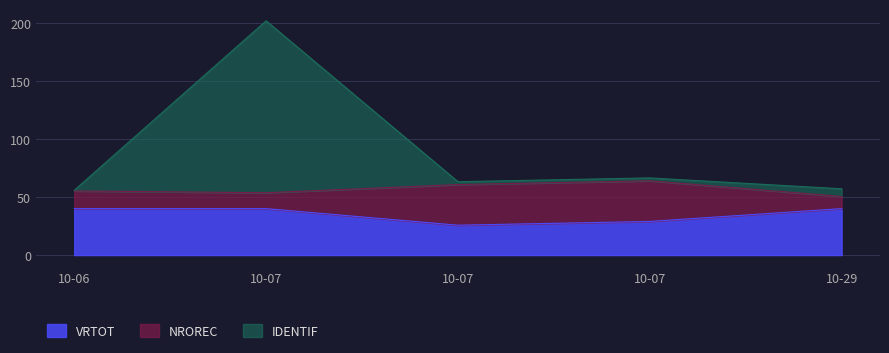

At which label is IDENTIF closest to 128?

2020-10-07